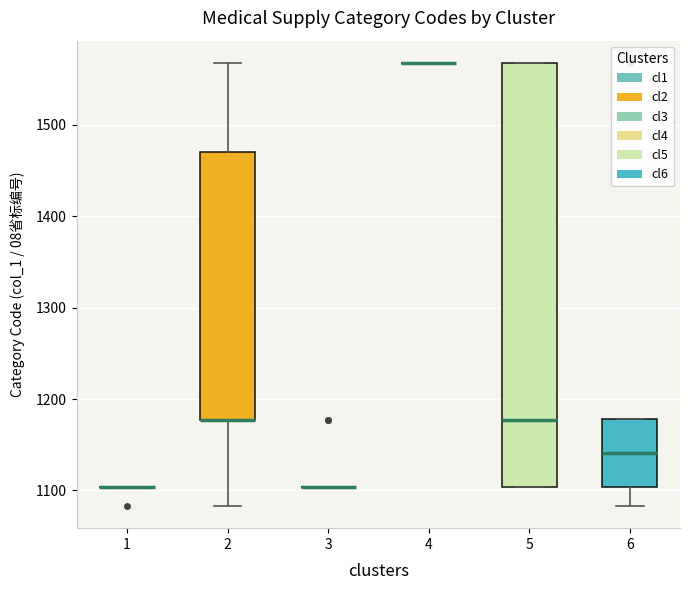

Which box is the tallest, from its lower edge to its upper edge?

5